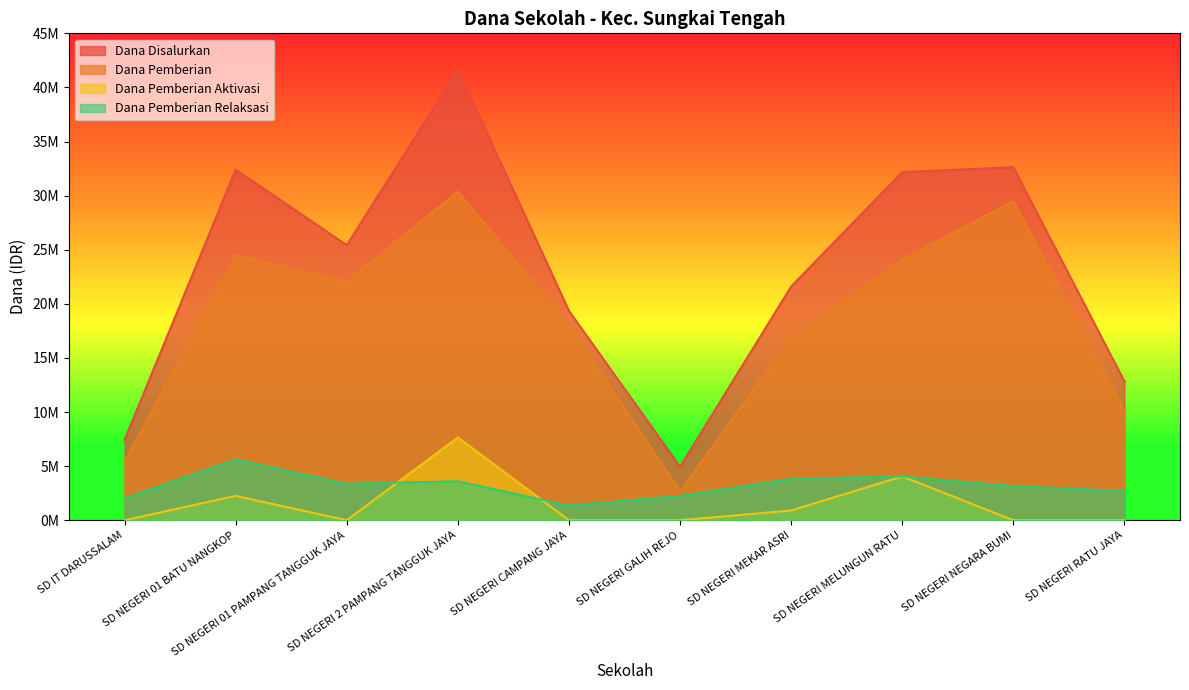

The value of Dana Disalurkan at SD NEGERI MEKAR ASRI is 21600000. True or false?

True